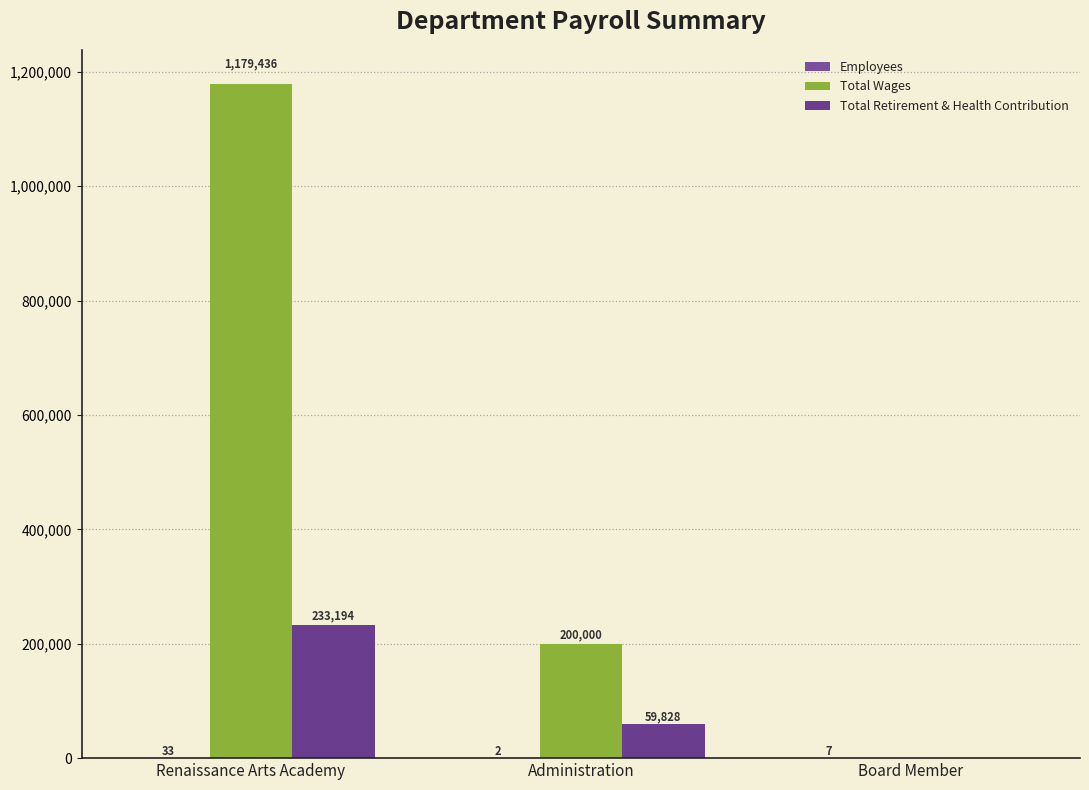

What is the label of the 2nd bar from the left?

Administration